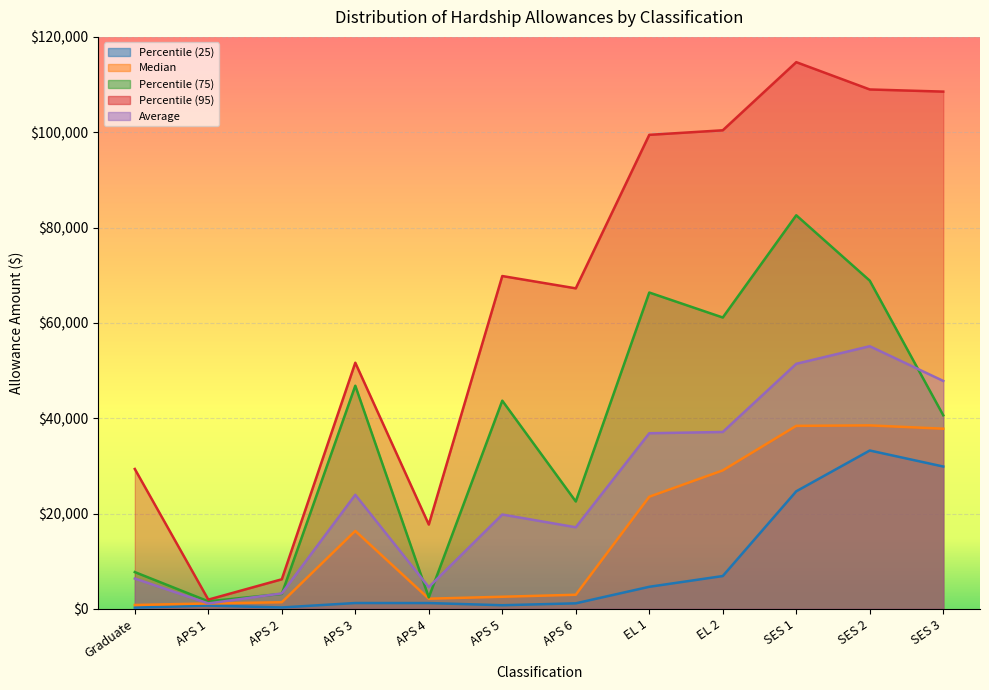

What is the spread (max minus min) of values at SES 1?

90028